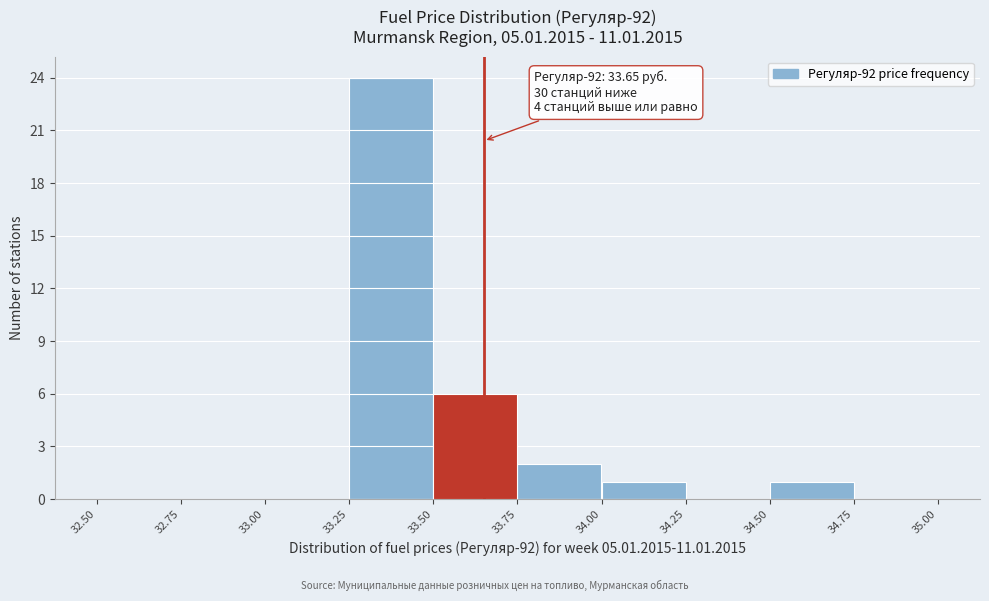

Over which range of the x-axis is the bar tallest?

33.25 to 33.50